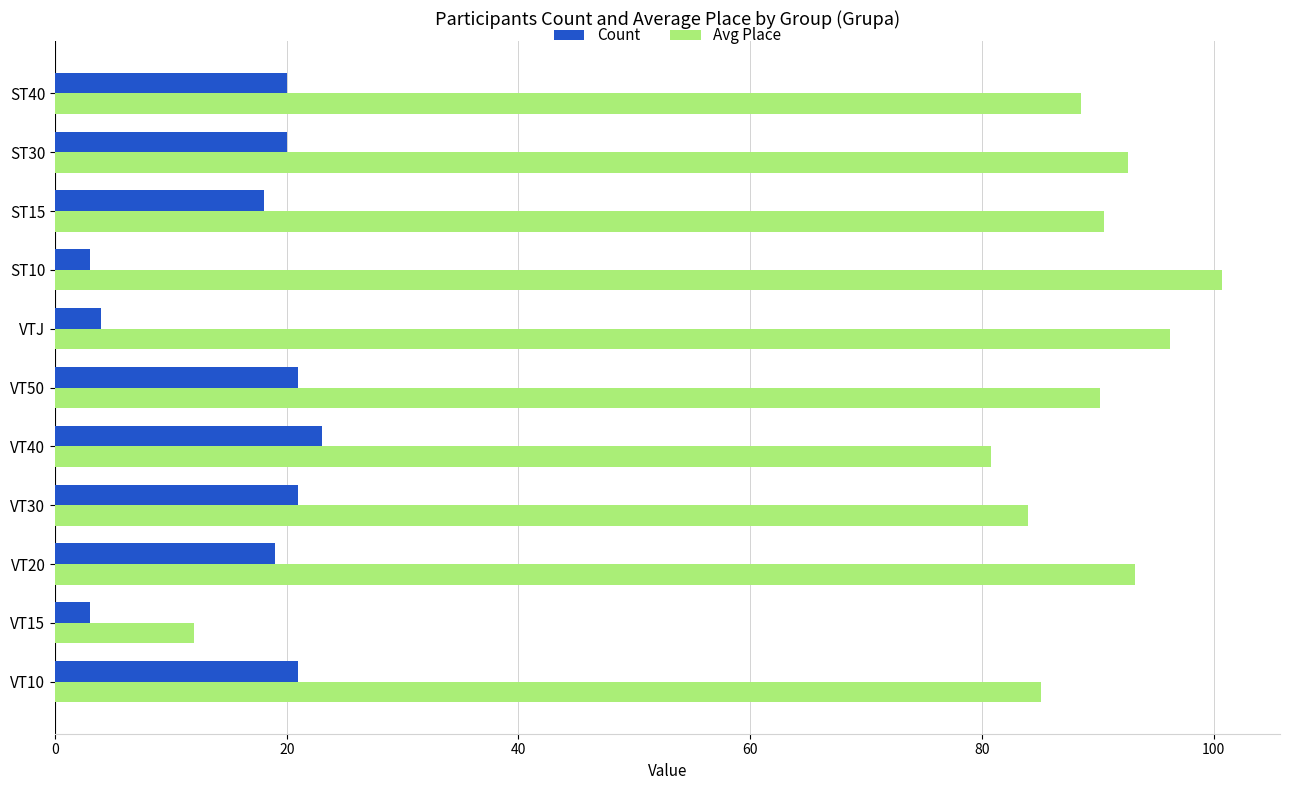

What is the smallest value displayed?

3.0